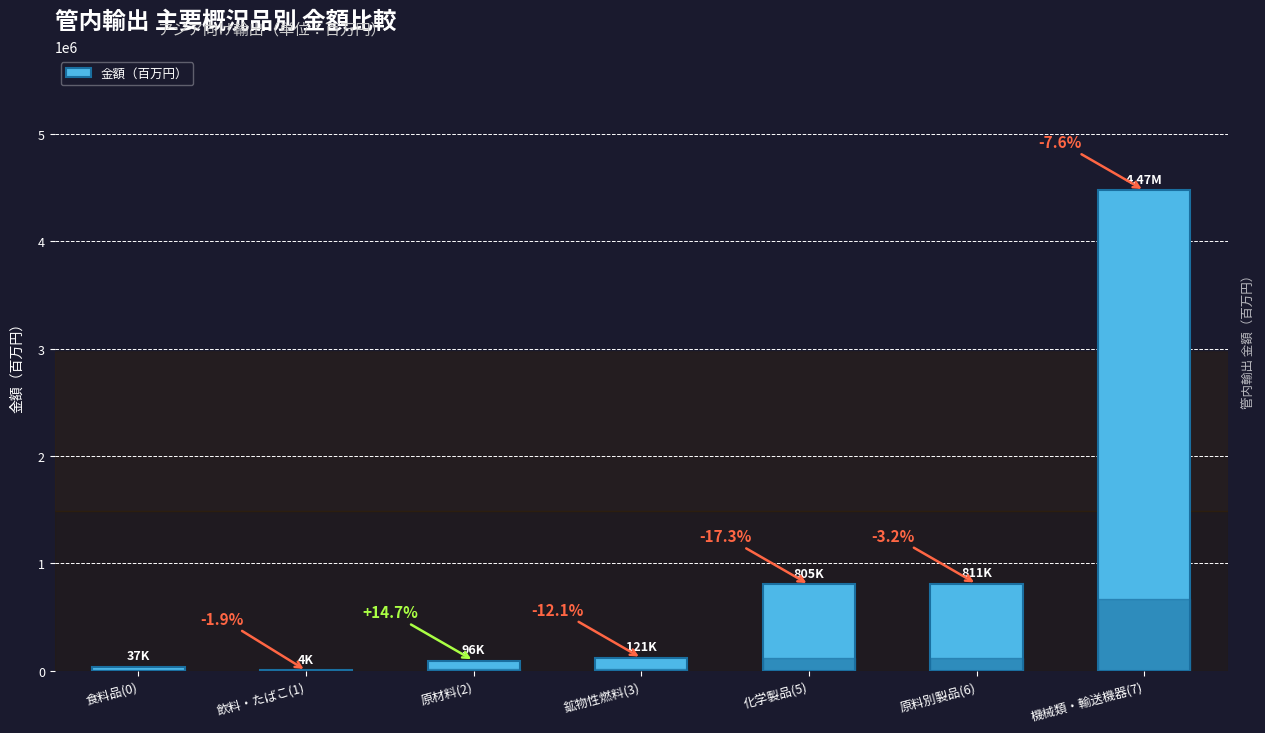

What is the difference between the second highest and second lowest values?

774077.1